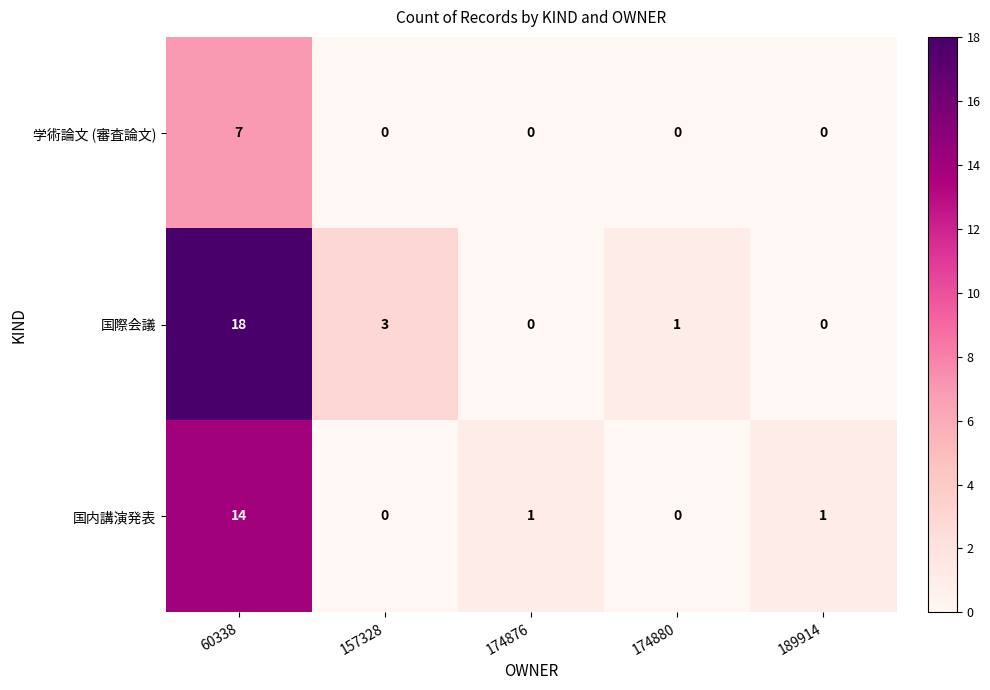

List the series in order of their peak value, highest first.

国際会議, 国内講演発表, 学術論文 (審査論文)